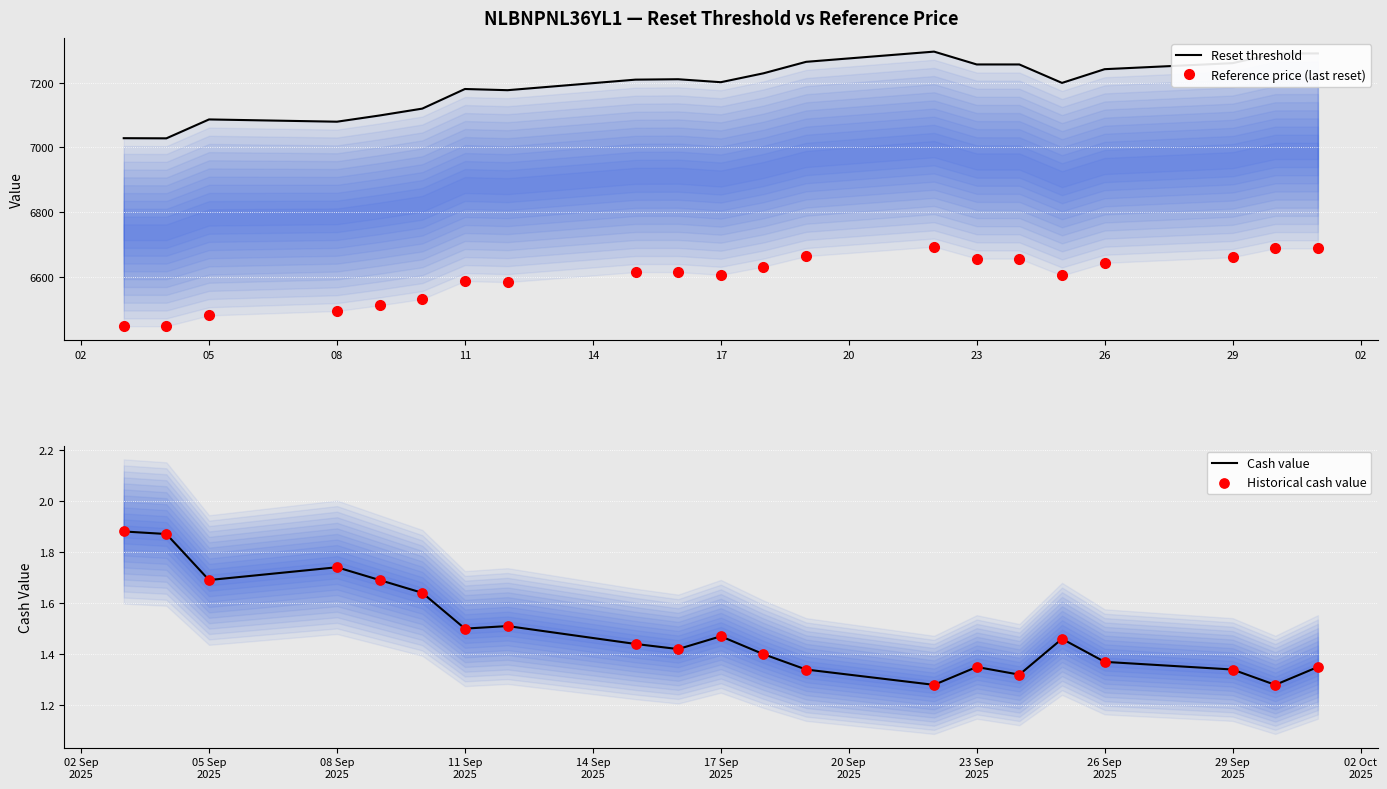

What is the total value across all series at 20?

13915.7